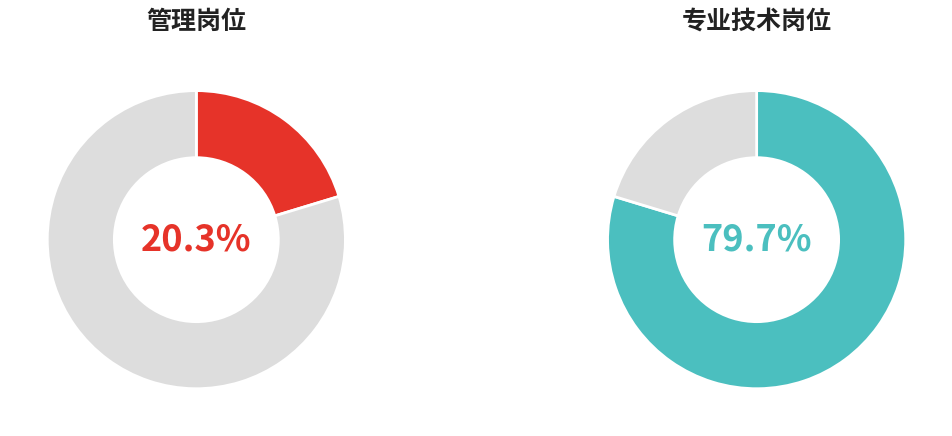

Approximately how many times larger is the value at 专业技术岗位 compared to 管理岗位?

3.9